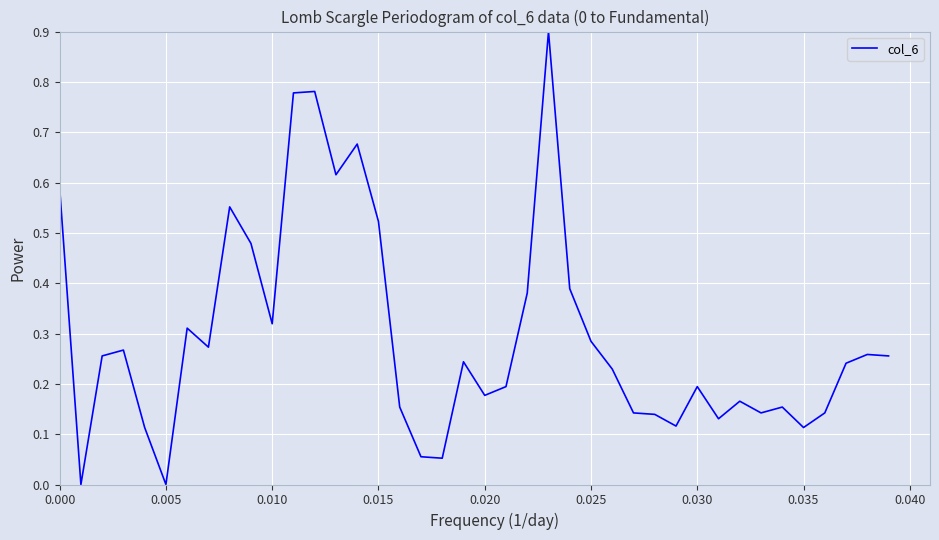

What is the maximum value shown in the chart?

0.9